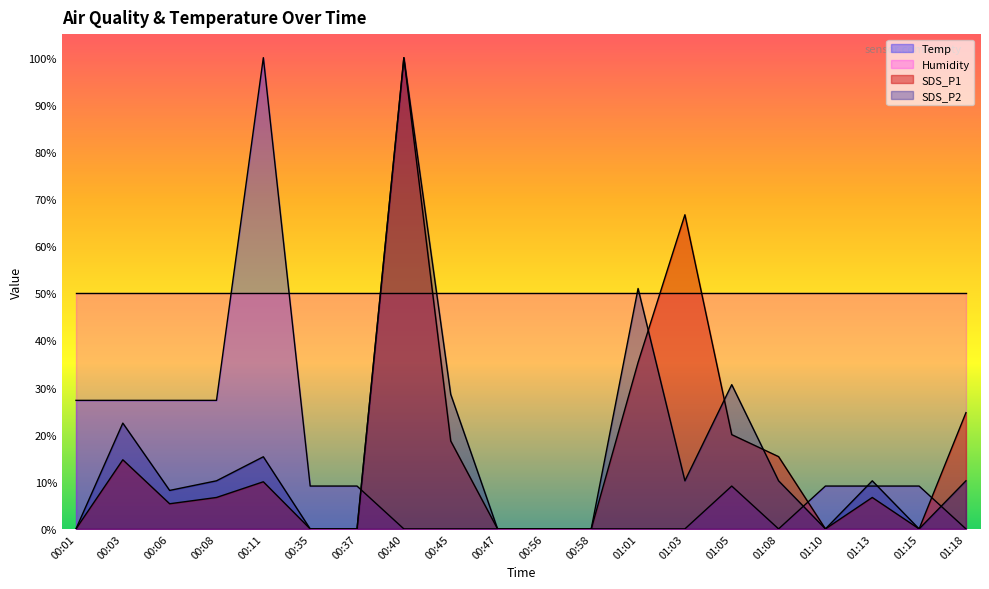

In SDS_P2, how many points are lower than both neighbors (excluding endpoints)?

4